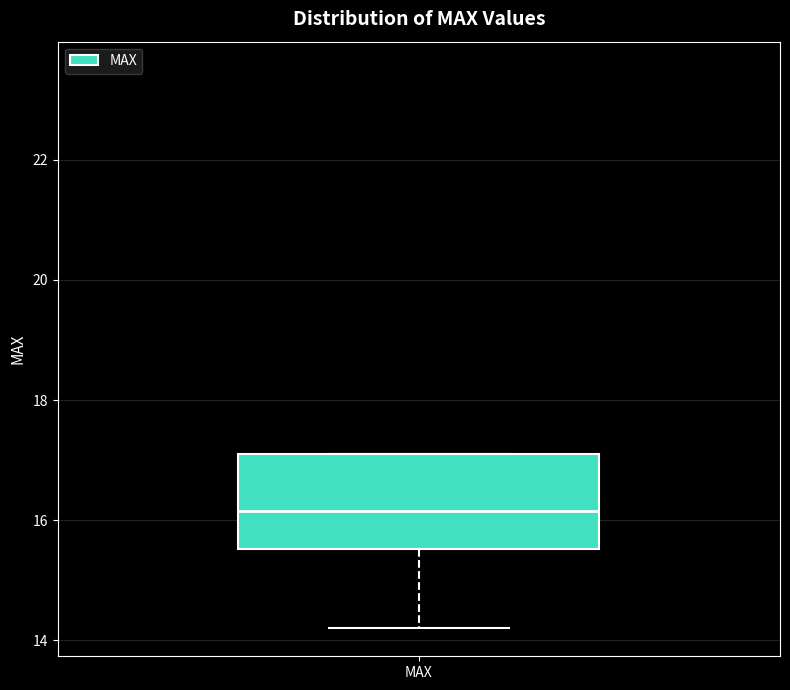

Transcribe this box plot: give where the median line is, the range the box spans, and where the two whiskers end, as read against the y-axis. The values are not printed on the chart, so give them approximately, as read against the axis.

median 16.2, box 15.6 to 17.2, whiskers 14.2 to 17.2